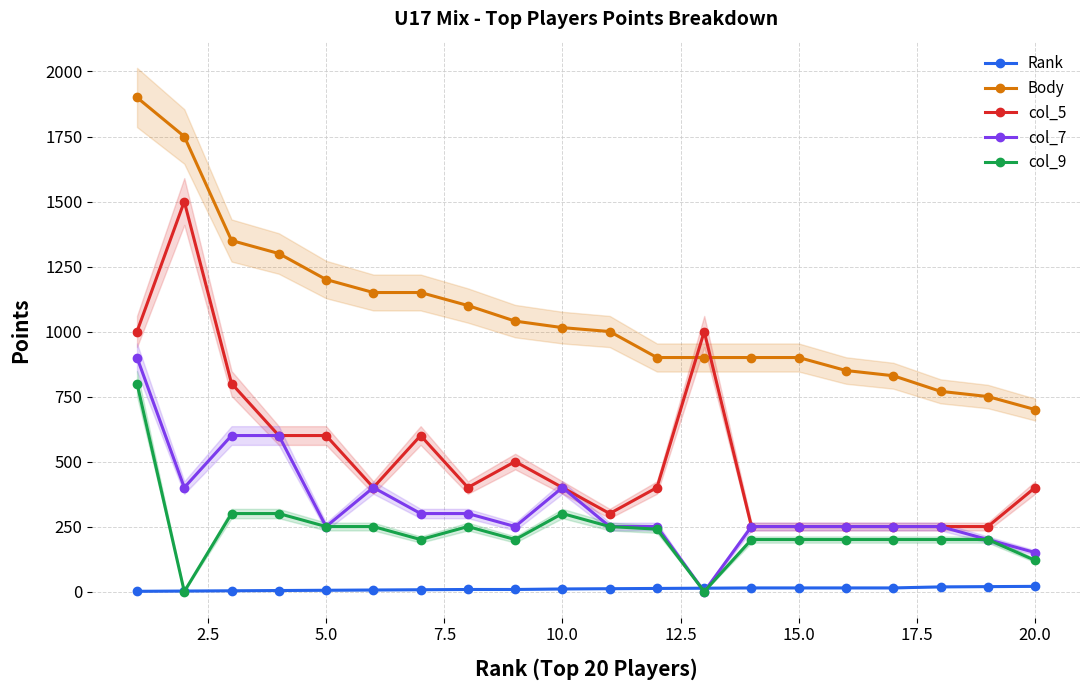

True or false: col_9 and col_7 cross at least once.

False